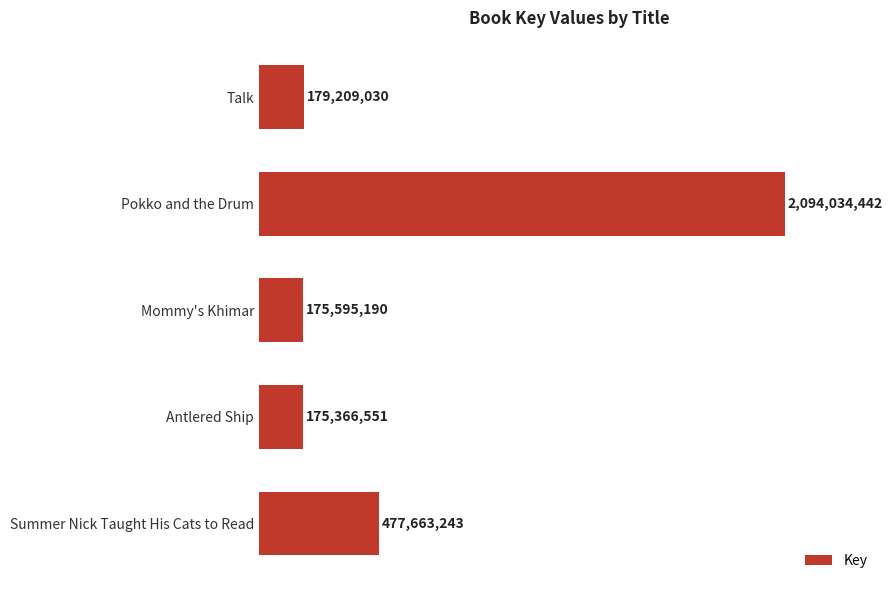

Does the chart contain any negative values?

No